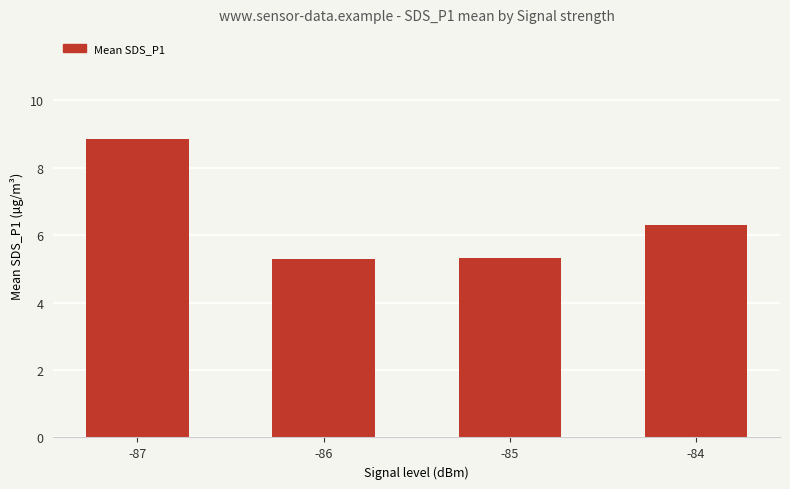

At which label is the value closest to 7?

-84